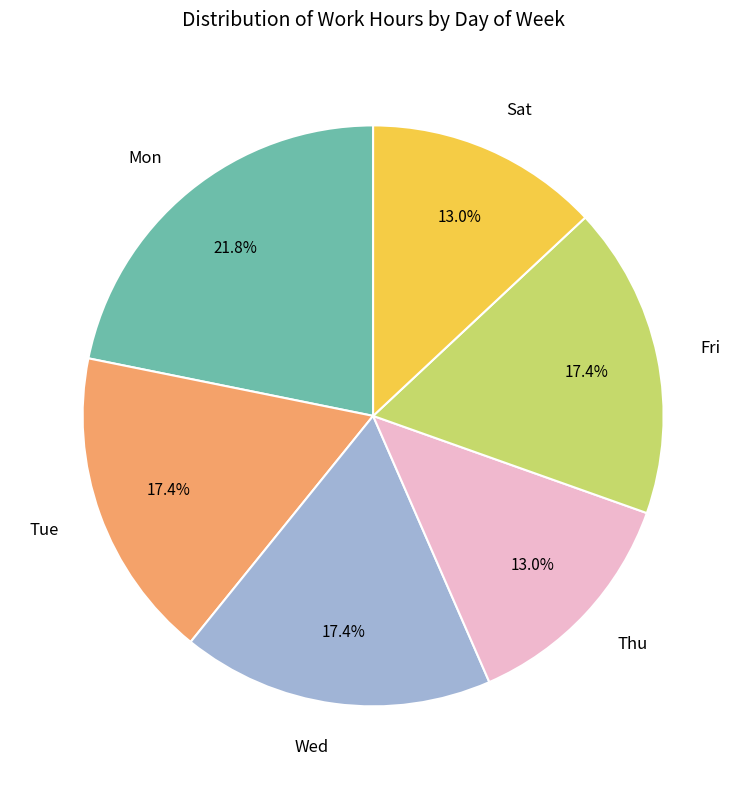

Is the sum of Wed and Thu greater than half?

No